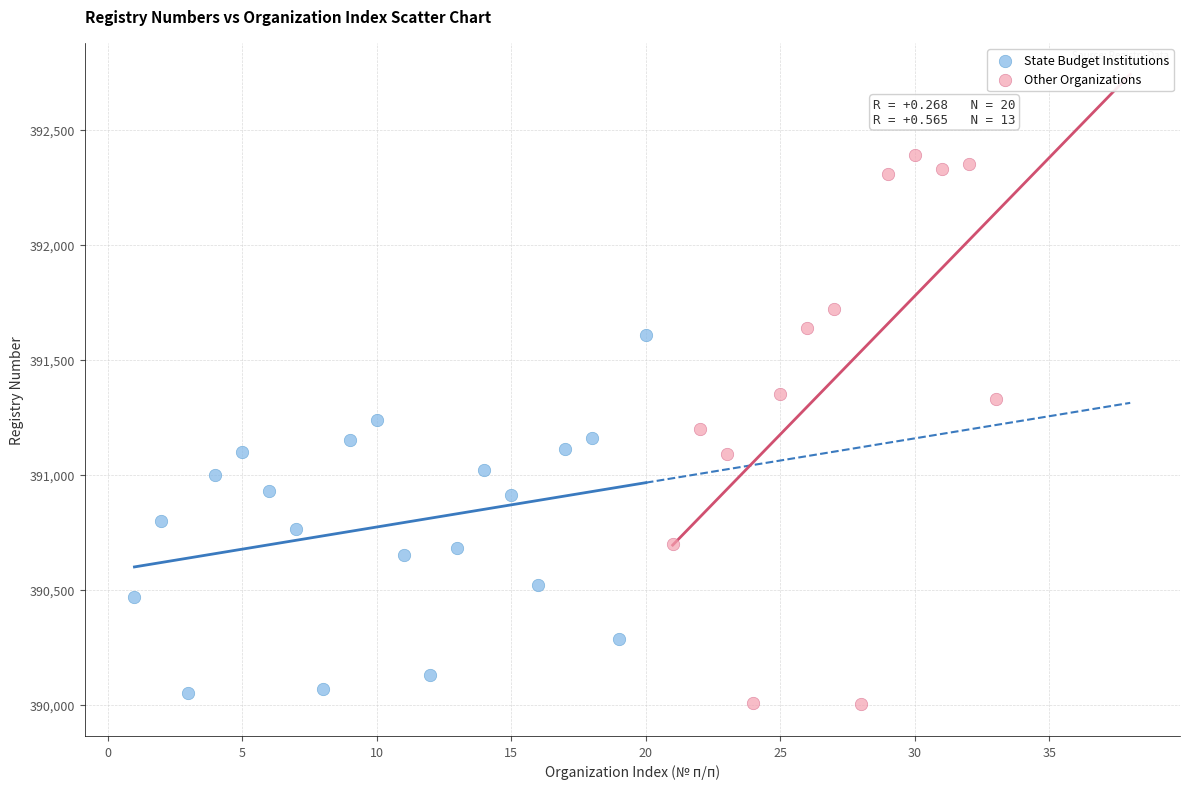

Which series has the widest spread of Y values?

Other Organizations